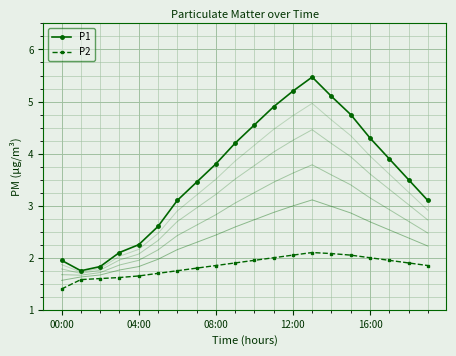

At which category is the sum across all series the highest?

13